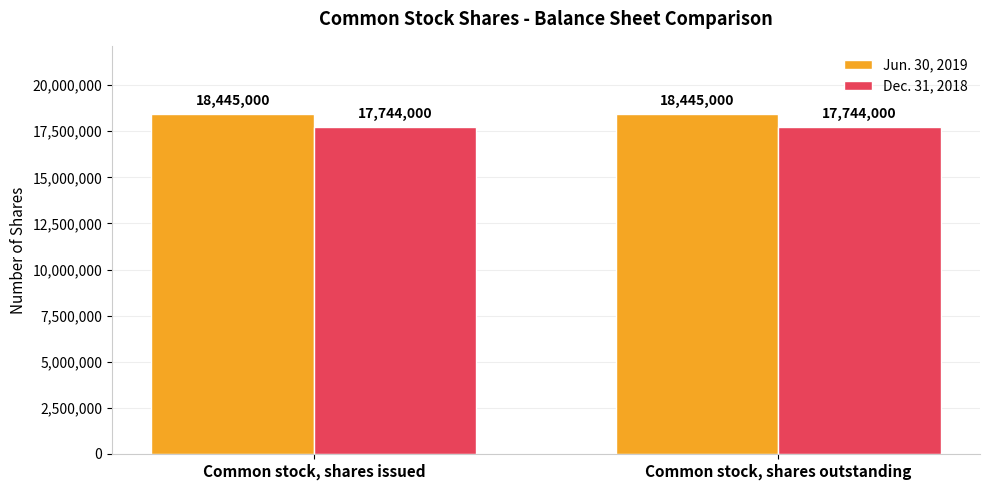

What is the spread (max minus min) of values at Common stock, shares issued?

701000